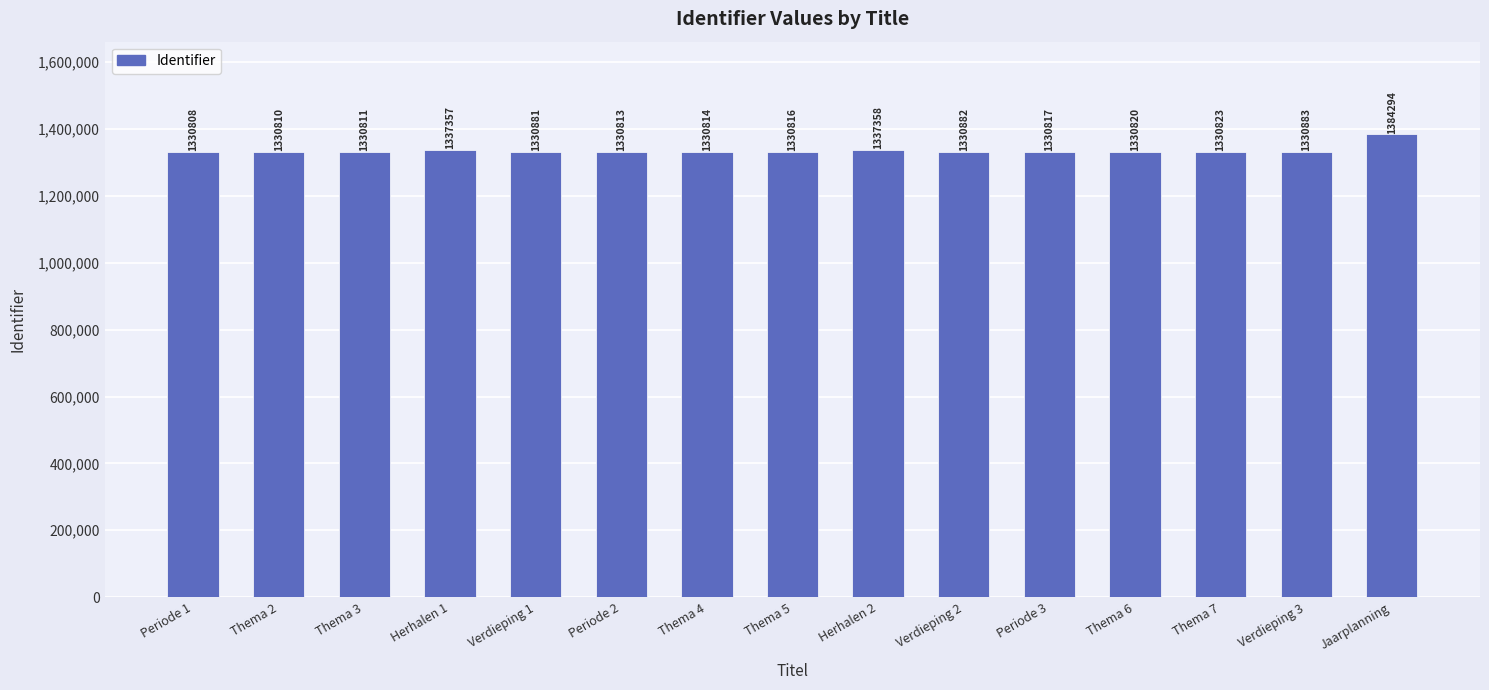

How many bars are there in total?

15